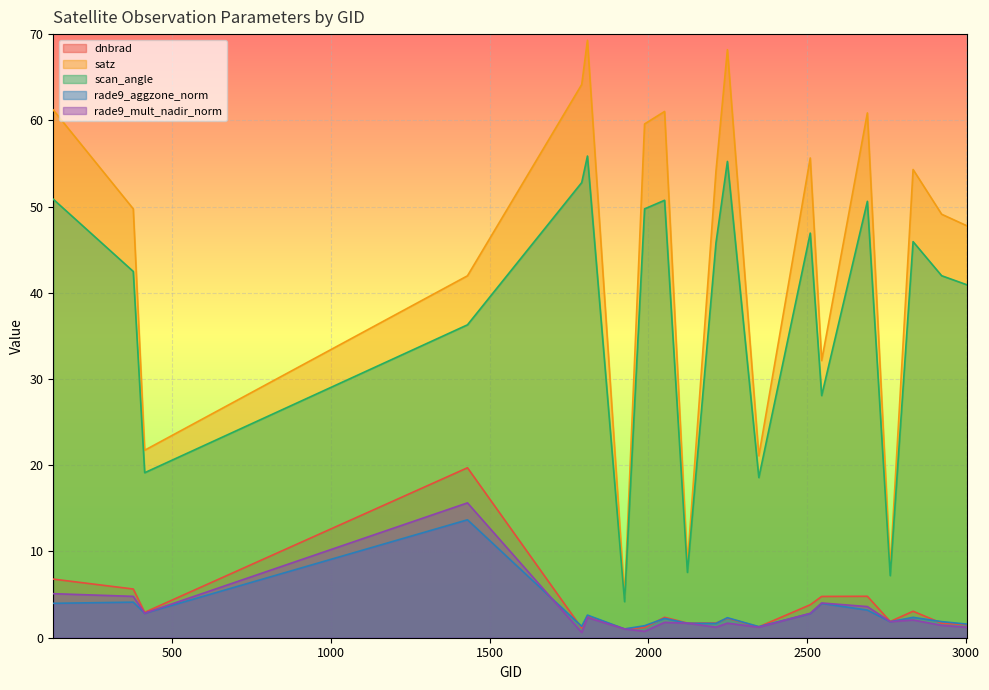

At which category does rade9_aggzone_norm reach its first local valley?

413